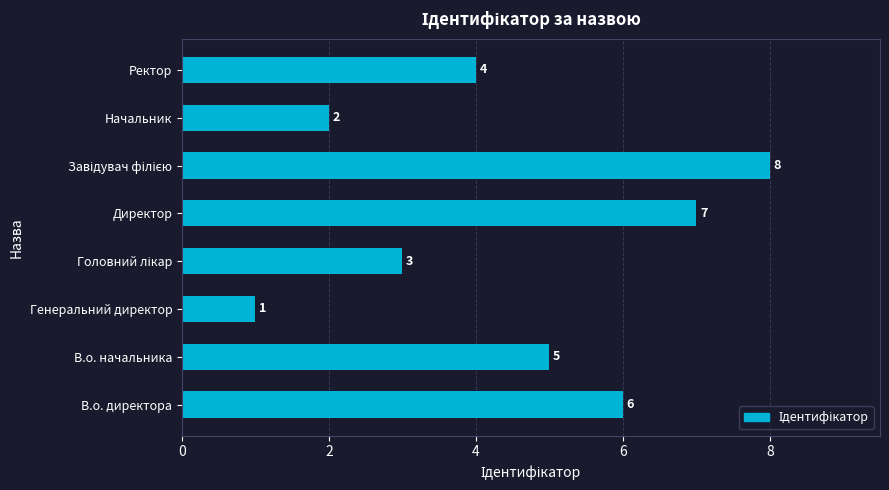

What is the difference between the maximum and minimum values?

7